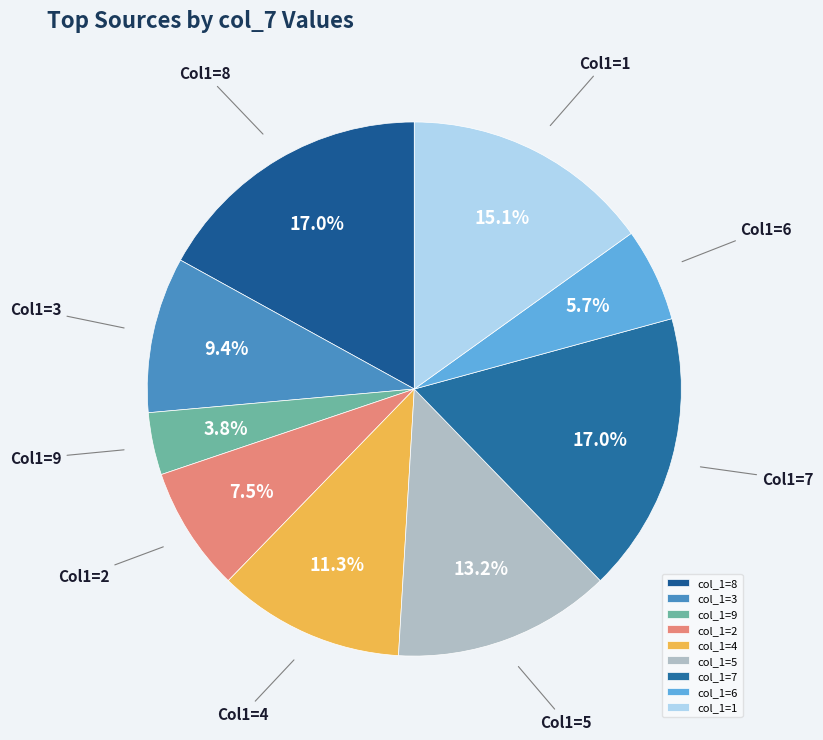

How many slices are in this pie chart?

9